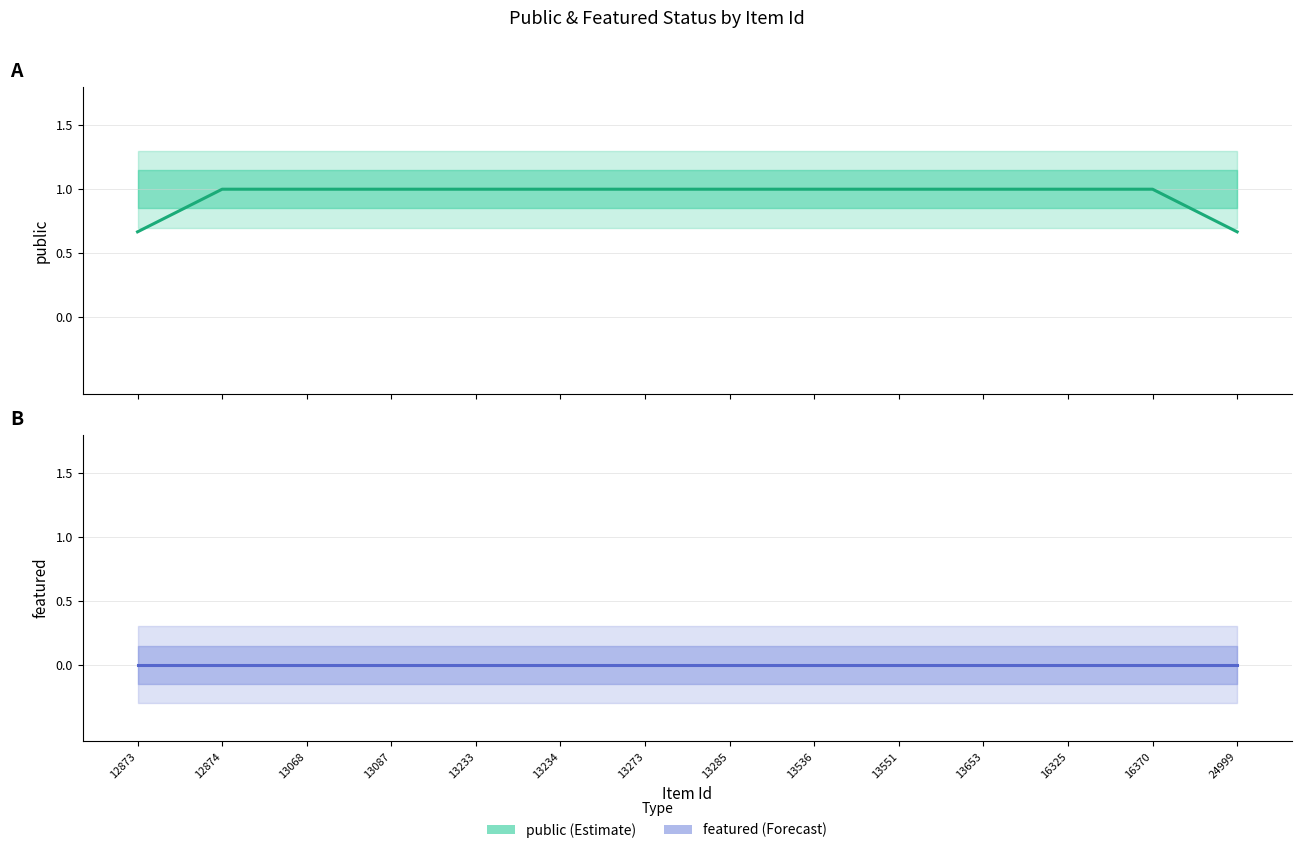

Where is public nearest to the value 0?

12873